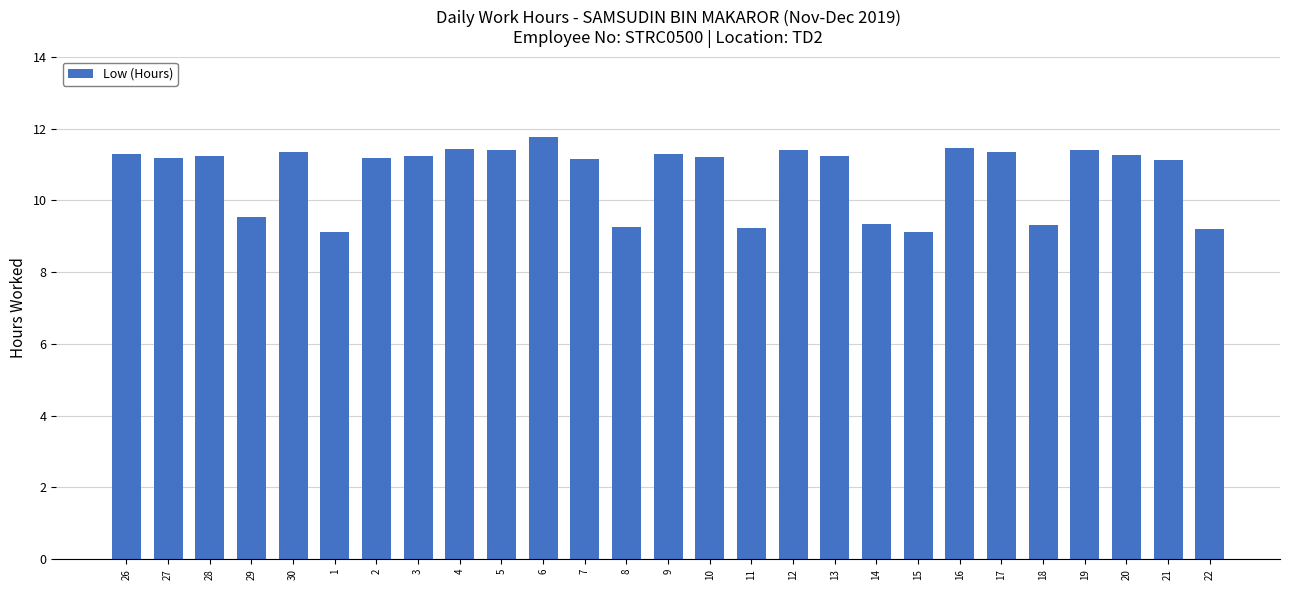

What is the average value?

10.7